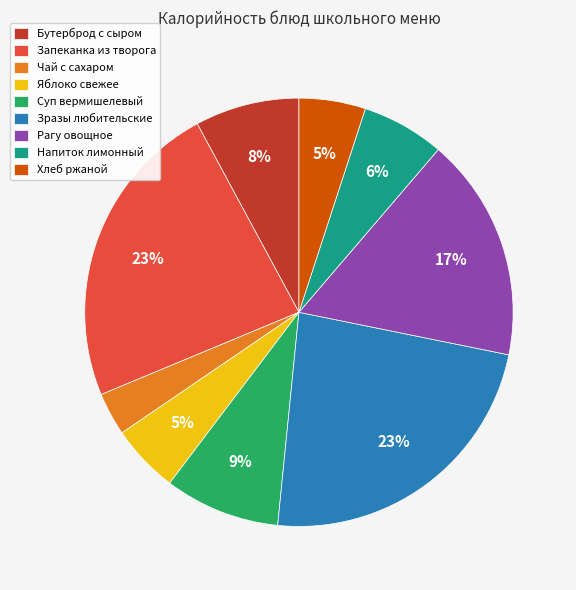

What is the smallest slice in the pie chart?

Чай с сахаром